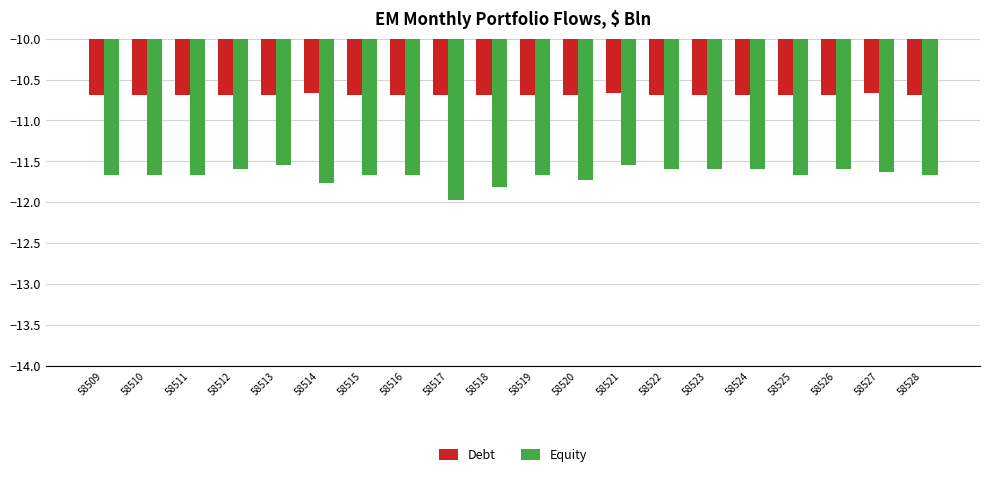

What is the sum of the Debt values at 58519 and 58511?

-21.4